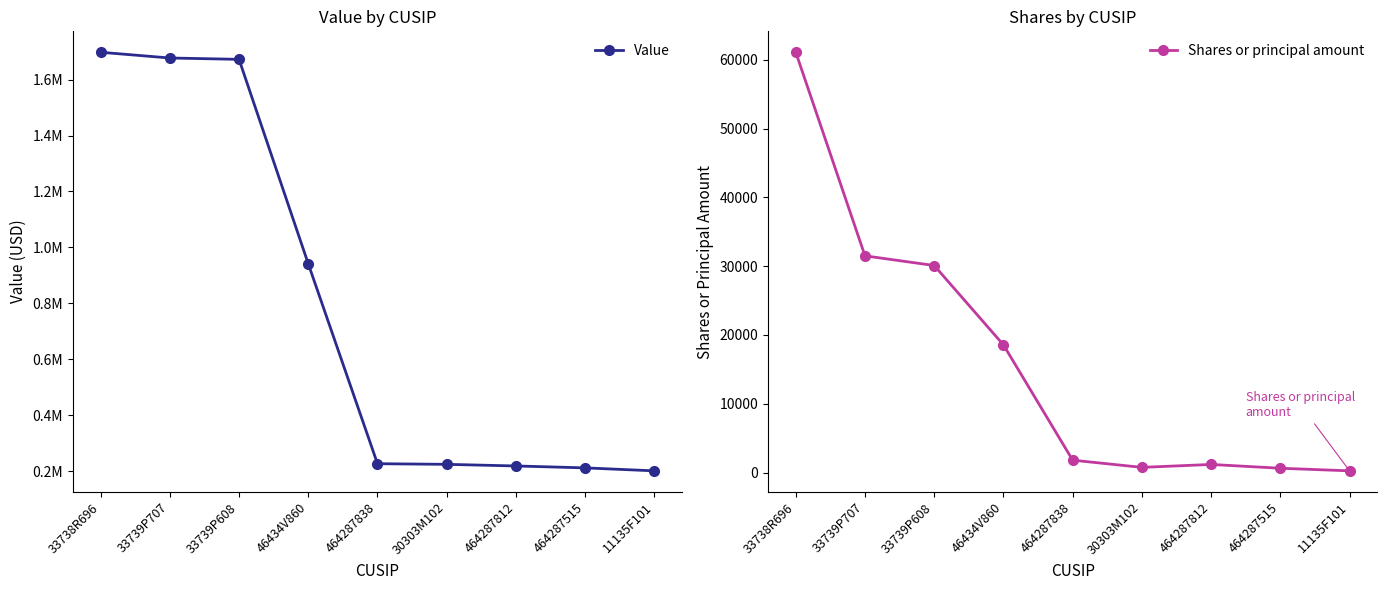

The value of Value at 30303M102 is 224257. True or false?

True